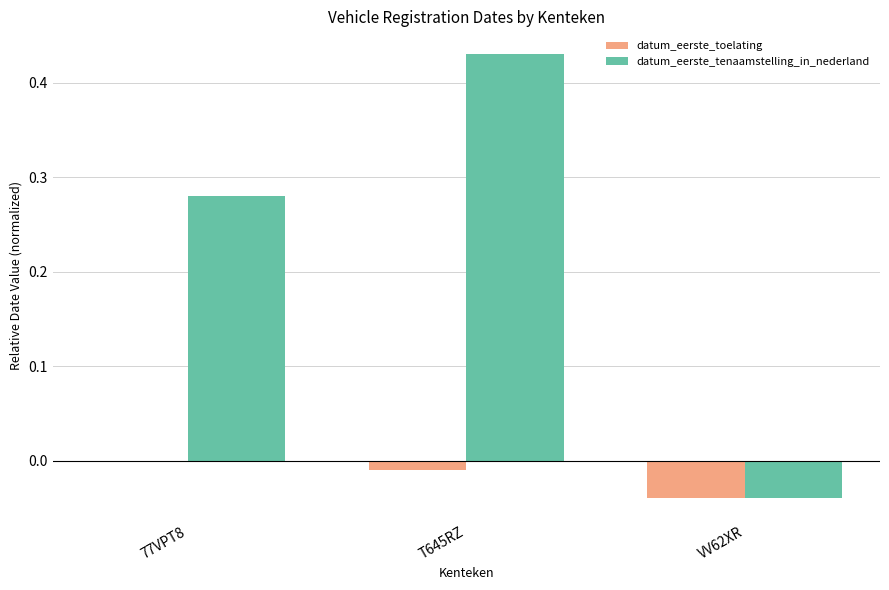

The value of datum_eerste_tenaamstelling_in_nederland at T645RZ is 0.2. True or false?

False